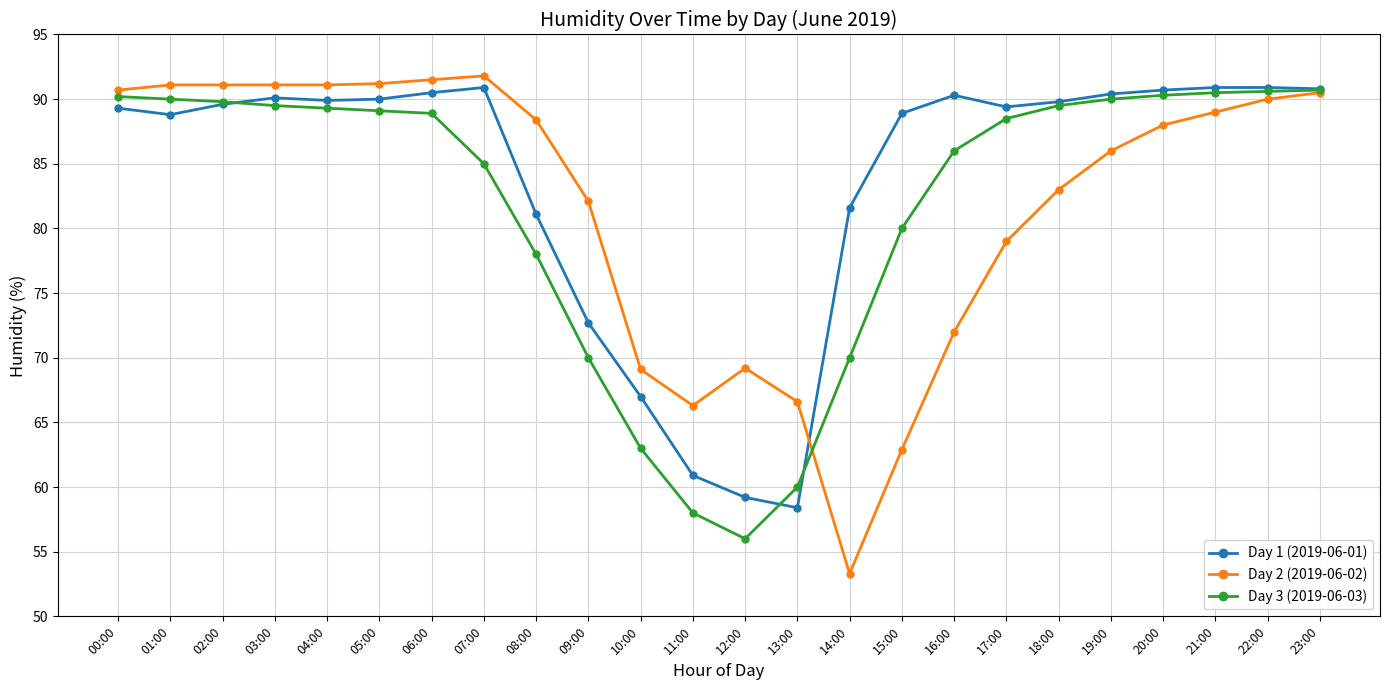

Between 01:00 and 15:00, which series saw the biggest shift?

Day 2 (2019-06-02)